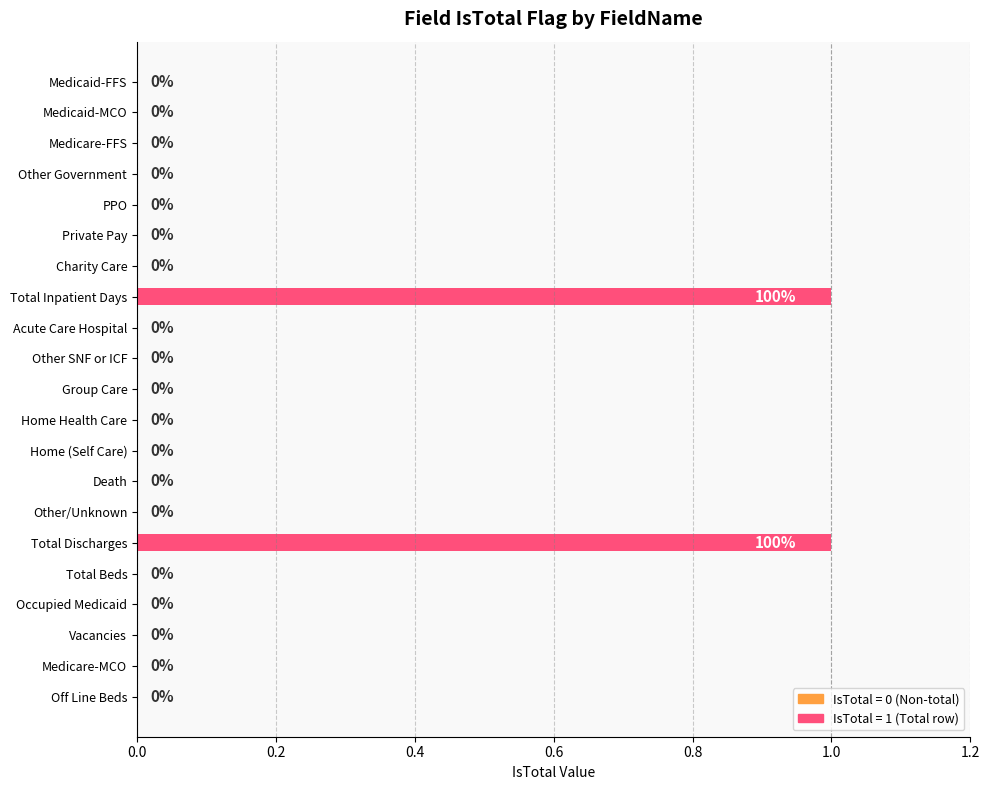

The value at Total Beds is 0. True or false?

True